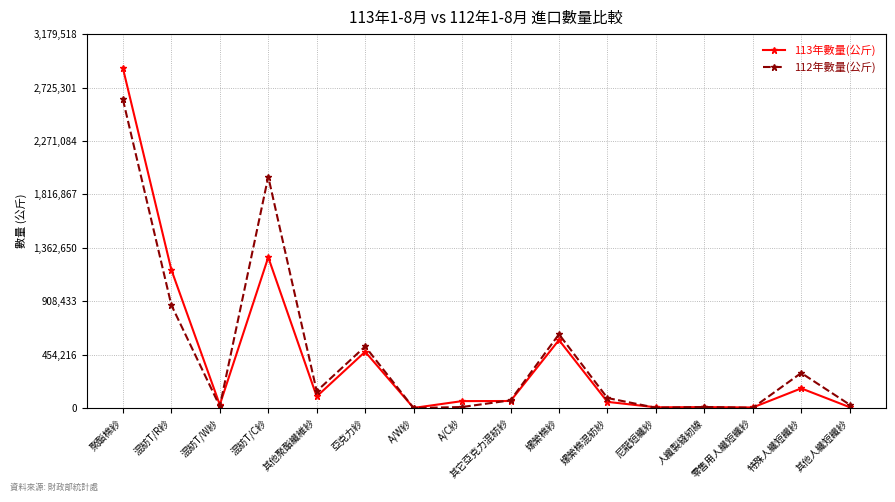

Is the value of 112年數量(公斤) at 特殊人纖短纖紗 greater than the value of 113年數量(公斤) at 混紡T/W紗?

Yes